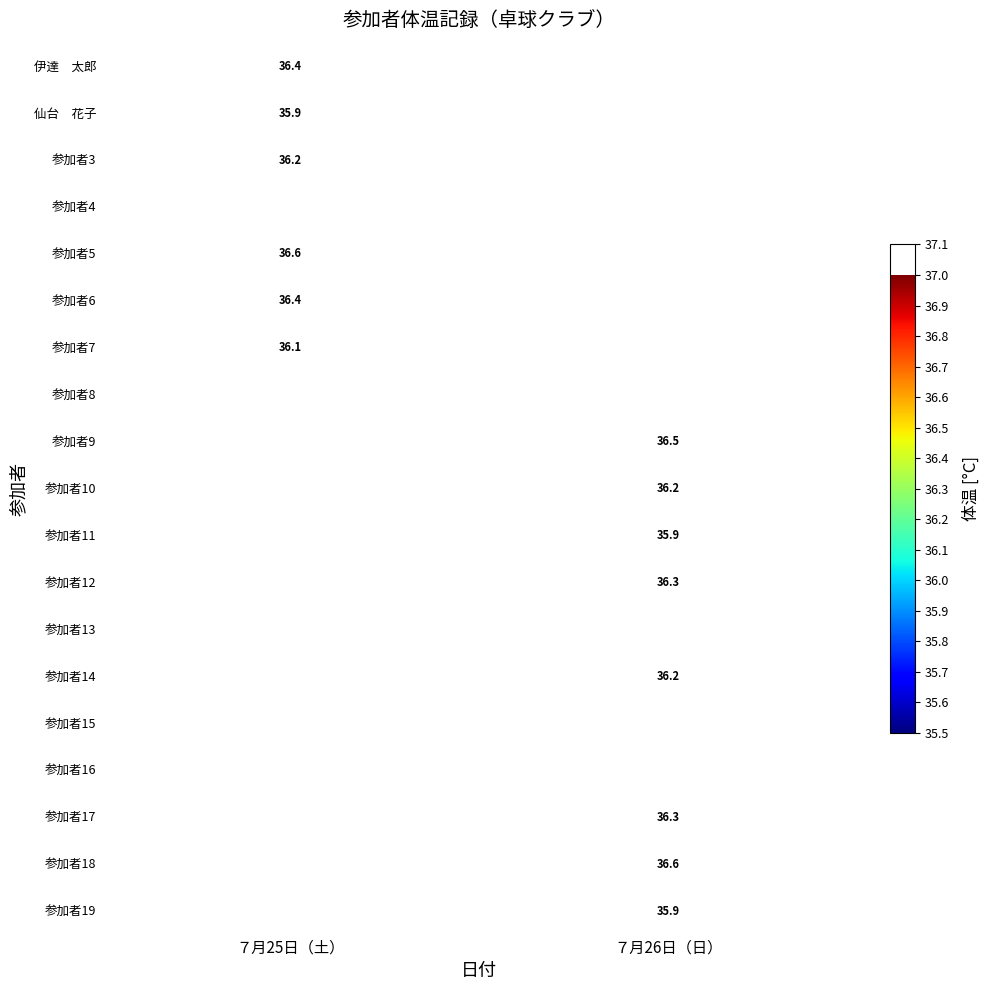

Is it true that 参加者10 equals 36.2 at ７月26日（日）?

True